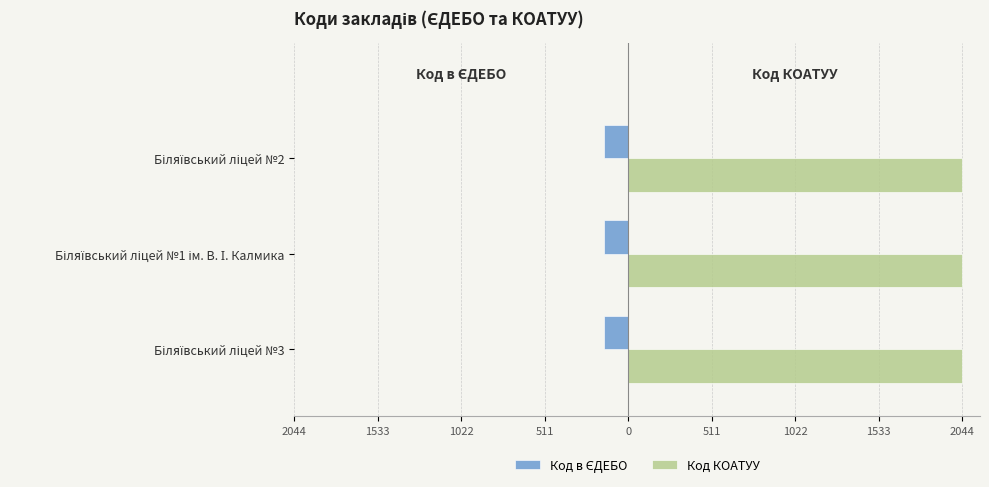

What is the smallest value displayed?

-149.3